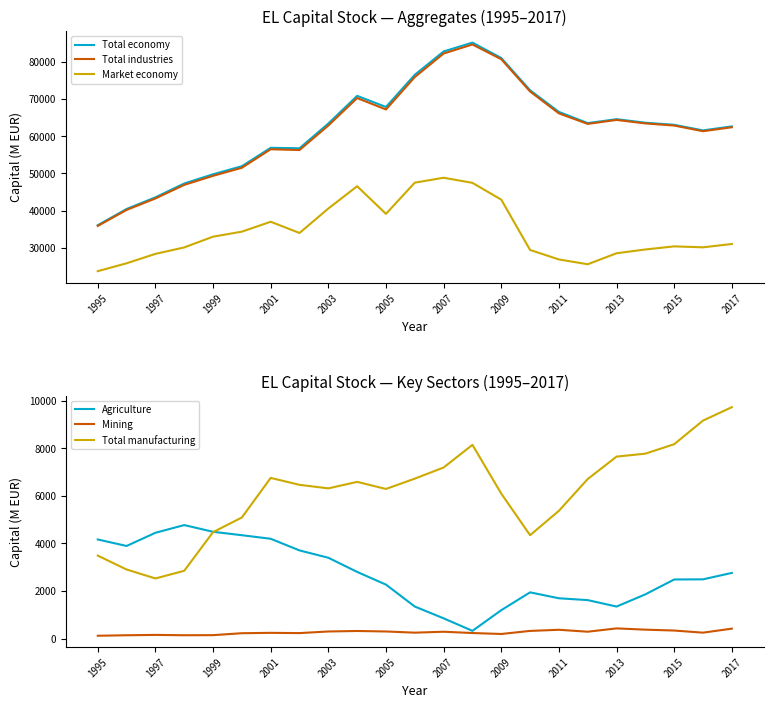

True or false: Market economy and Total industries intersect in this chart.

False